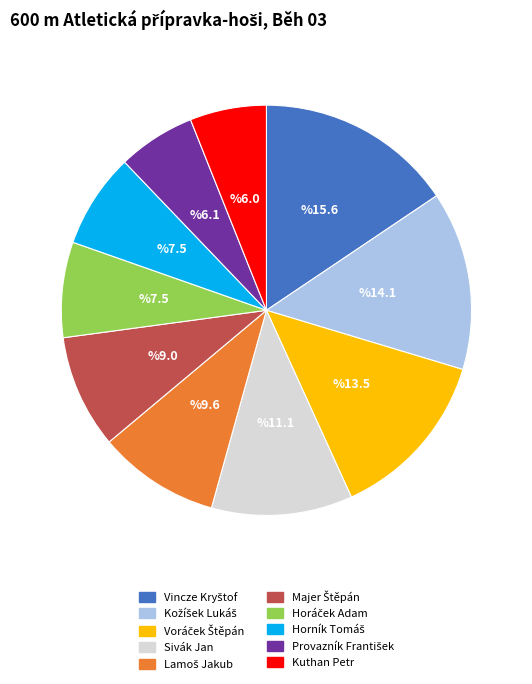

Count the number of slices in the pie.

10